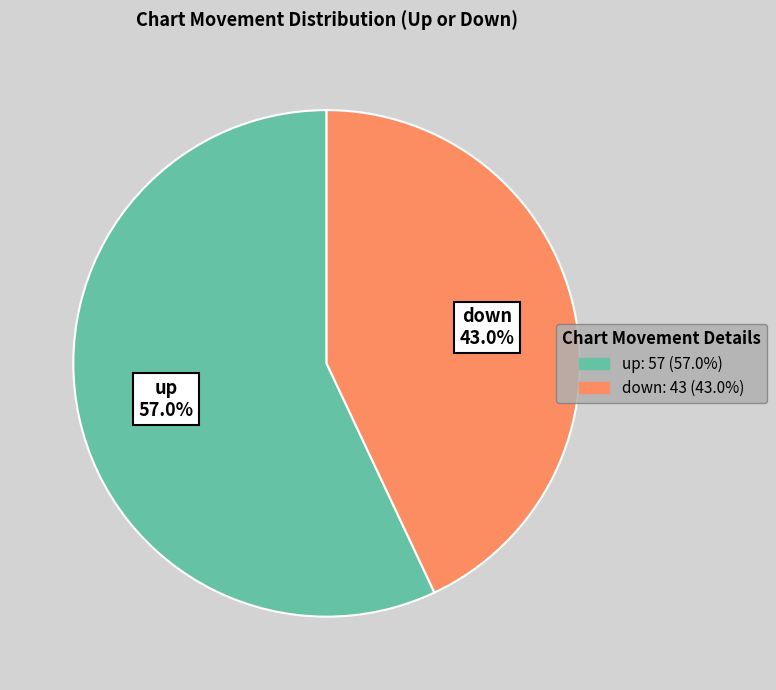

Count the number of slices in the pie.

2